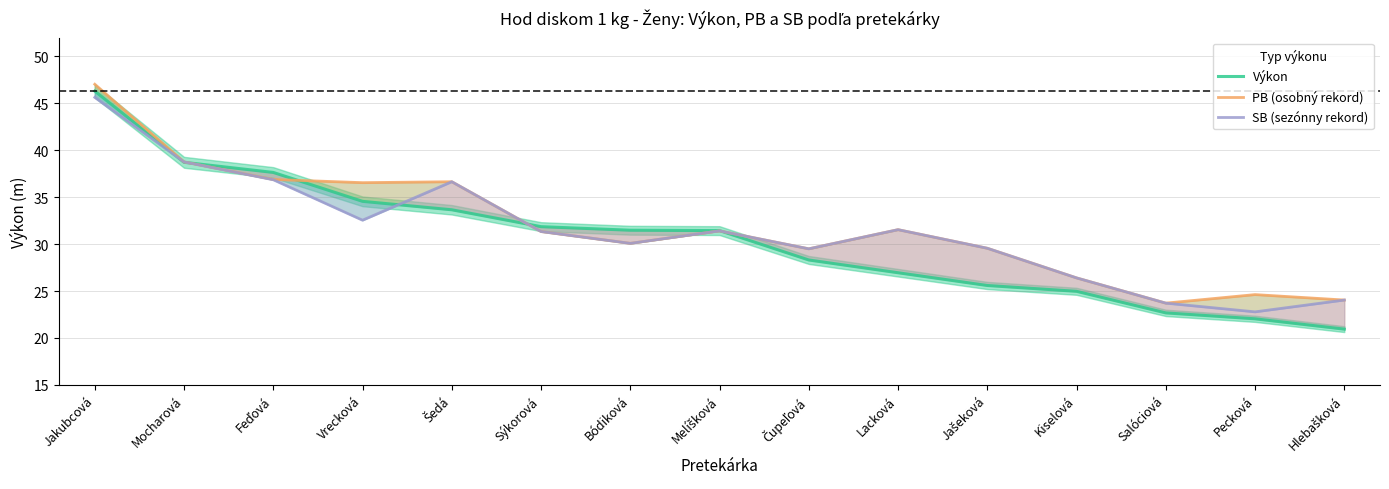

How many interior local valleys does the SB (sezónny rekord) series have?

4